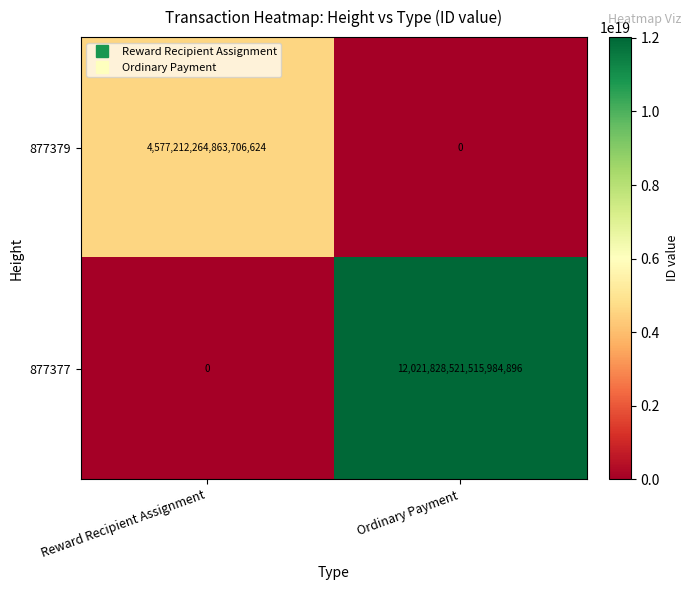

How many series are shown in this chart?

2